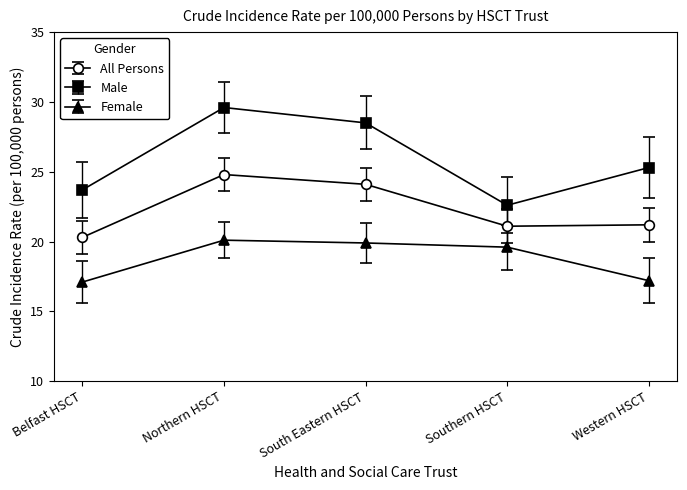

What is the smallest value displayed?

17.1